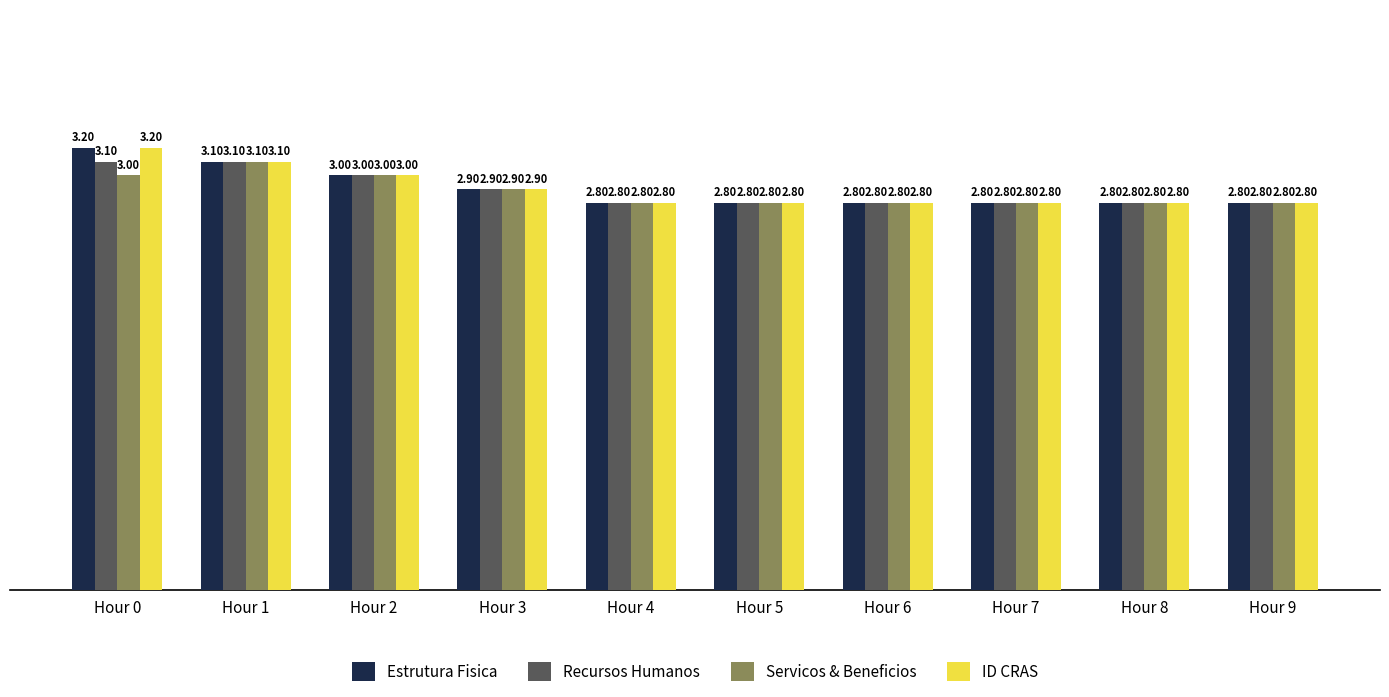

Reading left to right, what are all the values shown in this chart?

Estrutura Fisica: 3.2	3.1	3.0	2.9	2.8	2.8	2.8	2.8	2.8	2.8
Recursos Humanos: 3.1	3.1	3.0	2.9	2.8	2.8	2.8	2.8	2.8	2.8
Servicos & Beneficios: 3.0	3.1	3.0	2.9	2.8	2.8	2.8	2.8	2.8	2.8
ID CRAS: 3.2	3.1	3.0	2.9	2.8	2.8	2.8	2.8	2.8	2.8